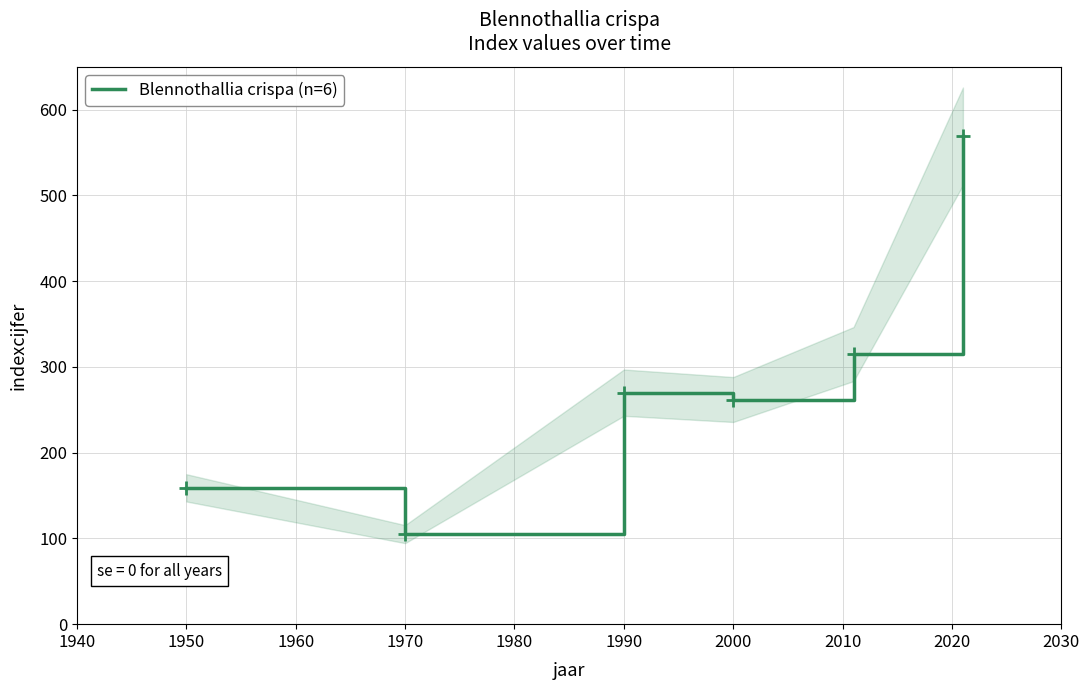

How many series are shown in this chart?

1